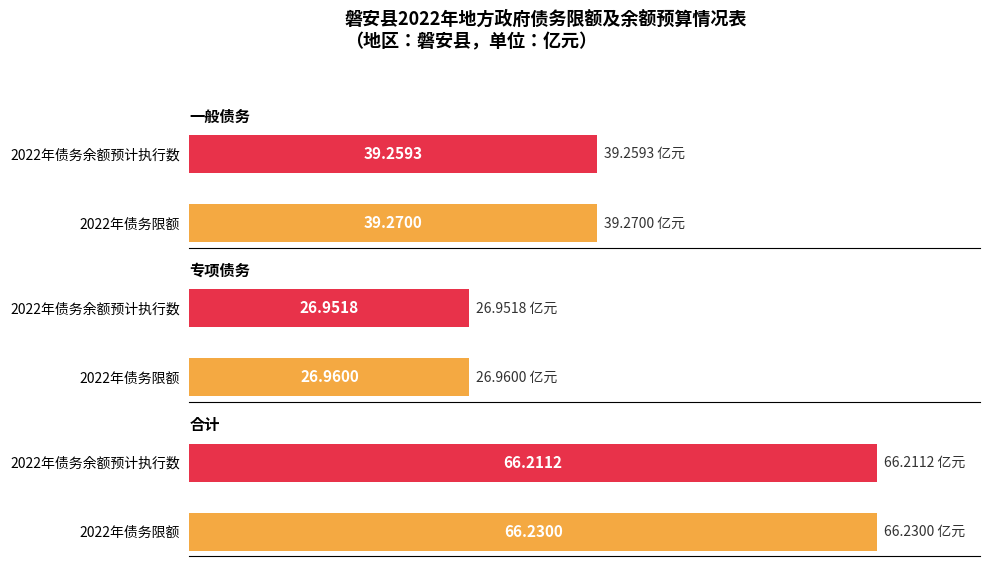

Rank the categories by 专项债务 value from highest to lowest.

2022年债务限额, 2022年债务余额预计执行数